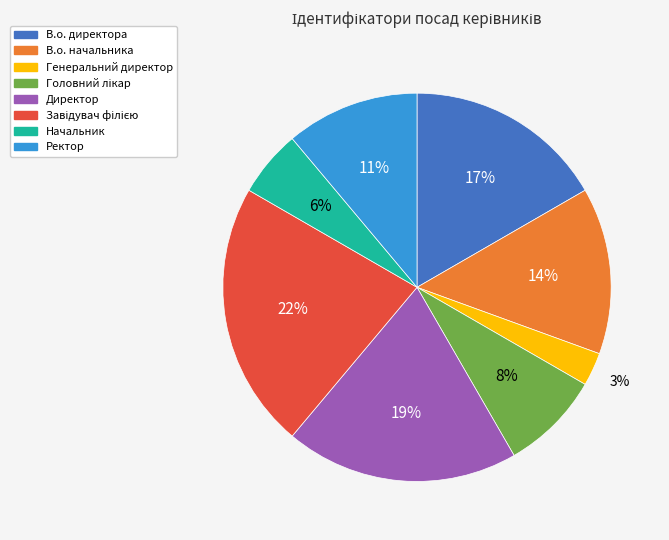

Between Генеральний директор and В.о. директора, which is larger?

В.о. директора